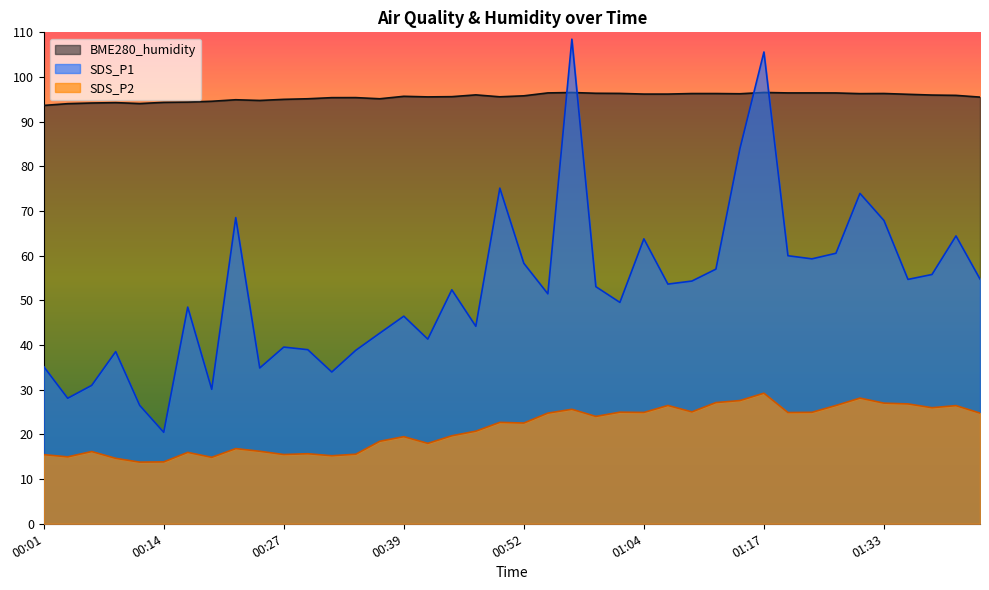

Reading left to right, list all the values displayed in this chart.

SDS_P1: 35.2	28.1	31.0	38.5	26.5	20.5	48.5	30.1	68.5	34.9	39.5	39.0	34.0	38.8	42.7	46.5	41.3	52.4	44.2	75.1	58.3	51.5	108.5	53.1	49.5	63.8	53.6	54.3	57.0	84.0	105.6	60.0	59.3	60.5	74.0	67.9	54.7	55.8	64.4	54.8
SDS_P2: 15.5	15.0	16.2	14.7	13.8	13.8	16.0	14.9	16.8	16.2	15.5	15.7	15.2	15.6	18.5	19.5	18.0	19.7	20.7	22.7	22.6	24.8	25.6	24.0	25.0	24.9	26.5	25.1	27.1	27.6	29.2	24.9	24.9	26.5	28.1	27.0	26.8	26.0	26.4	24.8
BME280_humidity: 93.6	94.0	94.2	94.3	94.0	94.3	94.4	94.6	94.9	94.8	95.0	95.1	95.4	95.4	95.1	95.7	95.5	95.6	96.0	95.6	95.8	96.4	96.5	96.4	96.3	96.2	96.2	96.3	96.3	96.2	96.5	96.4	96.4	96.4	96.3	96.3	96.1	96.0	95.9	95.5